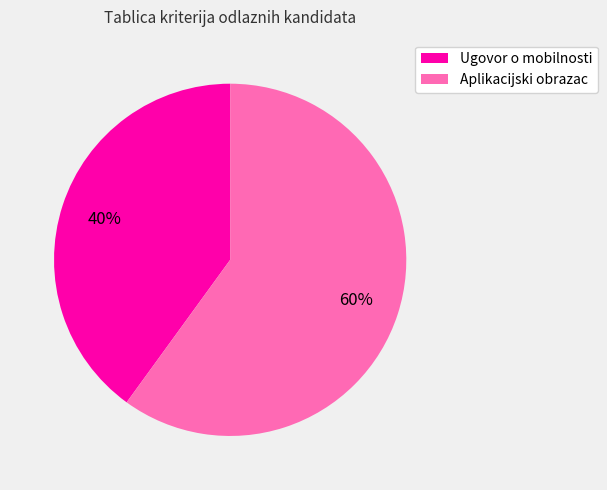

Which has a higher value, Ugovor o mobilnosti or Aplikacijski obrazac?

Aplikacijski obrazac